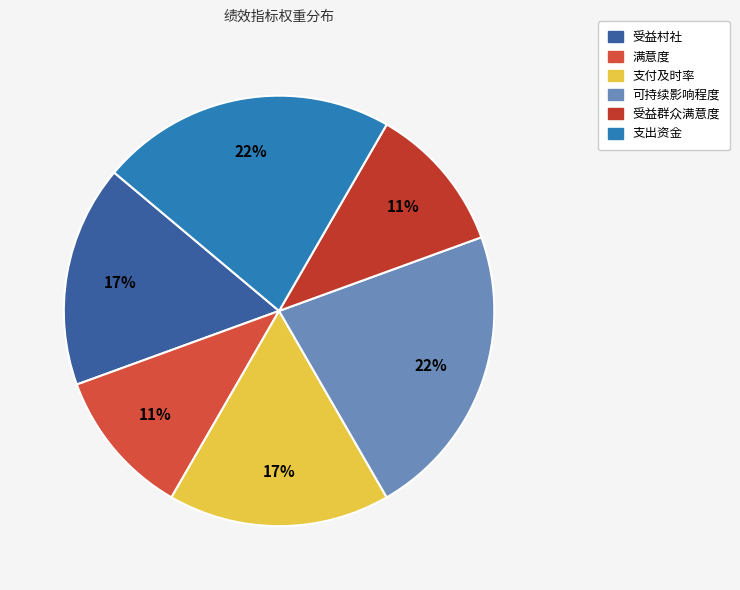

What percentage is the 可持续影响程度 slice, to the nearest percent?

22%